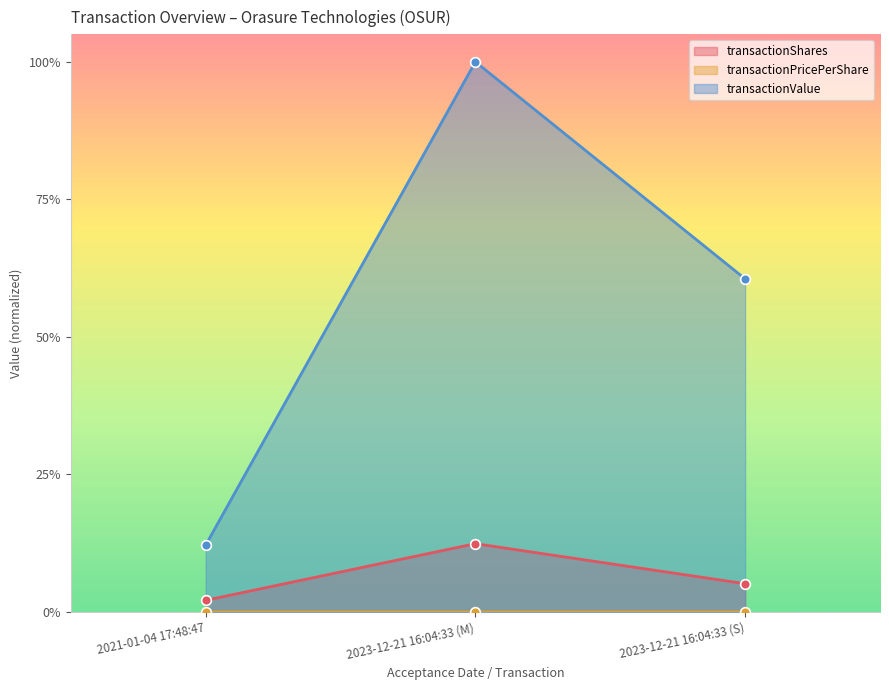

How many lines are shown in the chart?

3